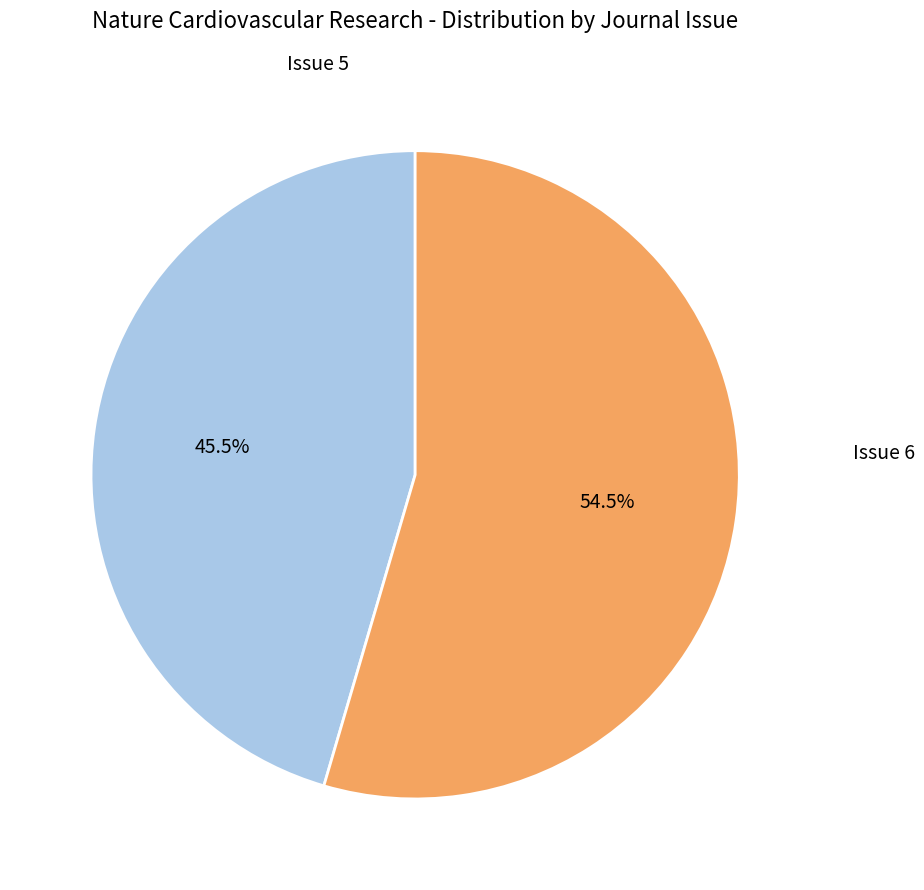

How many slices are in this pie chart?

2